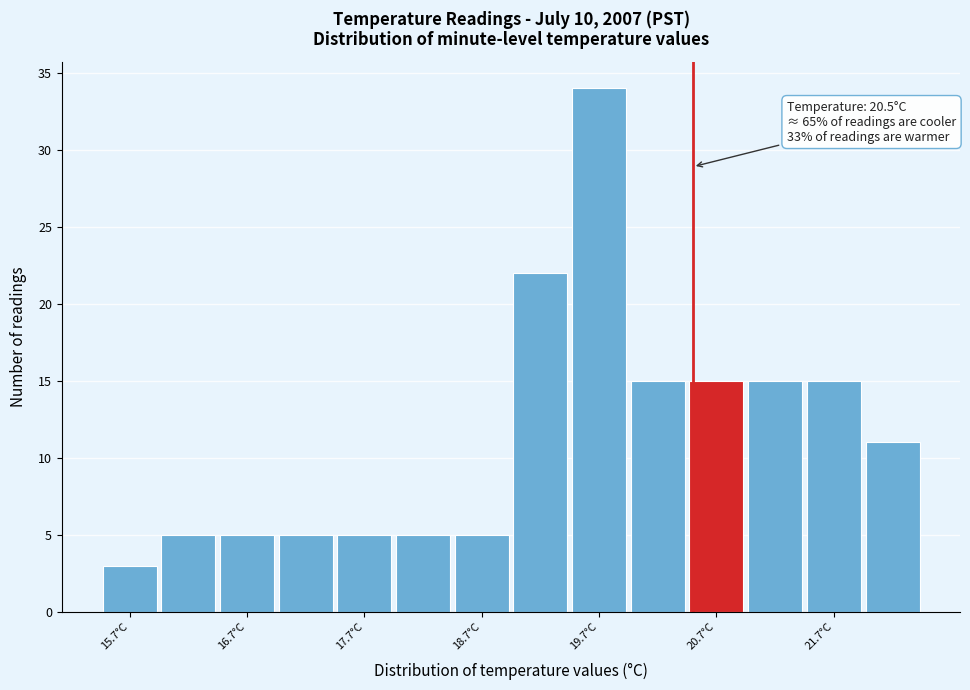

Which range on the x-axis has the tallest bar?

19.45 to 19.95